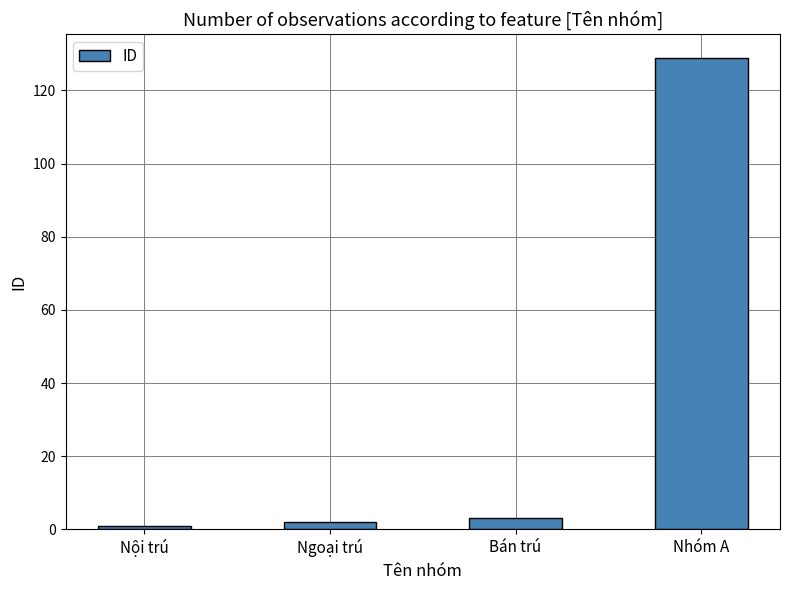

Which has a higher value, Bán trú or Nhóm A?

Nhóm A